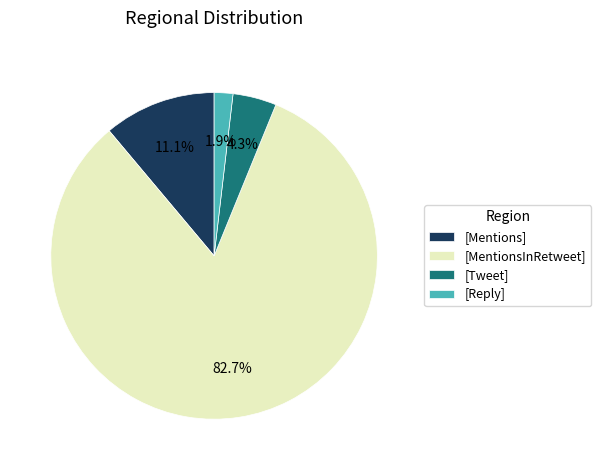

Rank the categories by value from highest to lowest.

[MentionsInRetweet], [Mentions], [Tweet], [Reply]